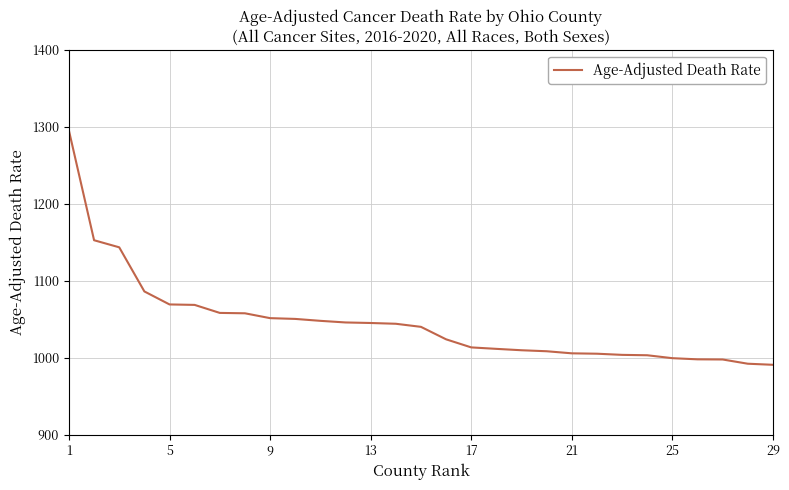

What is the greatest value displayed?

1294.8